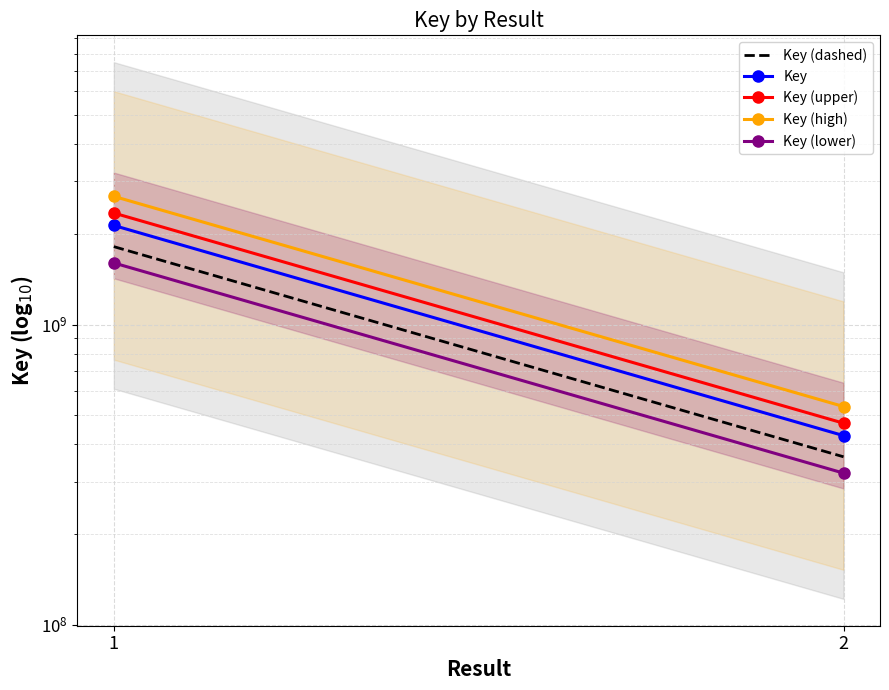

Reading right to left, list all the values displayed in this chart.

Key (dashed): 362866824.1	1819820842.5
Key: 426902146.0	2140965697.0
Key (upper): 469592360.6	2355062266.7
Key (high): 533627682.5	2676207121.2
Key (lower): 320176609.5	1605724272.8